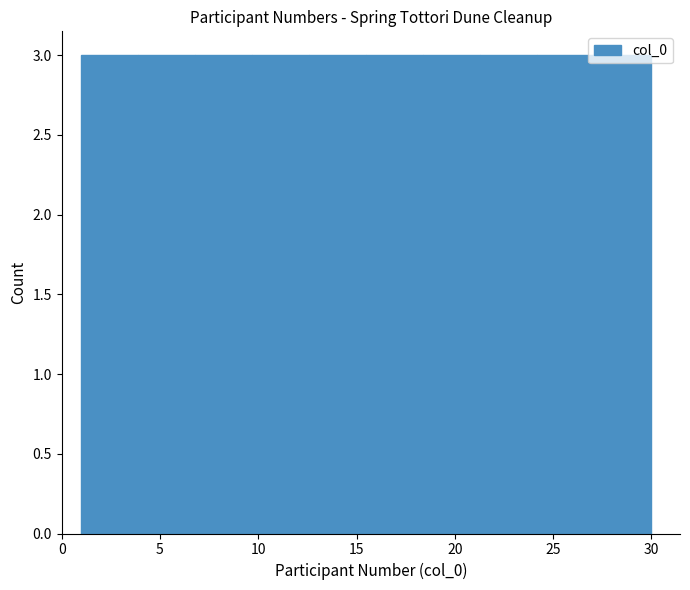

What is the height of the bar covering 18.4 to 21.3 on the x-axis? Neither the bar edges nor the heights are printed on the chart, so give them approximately, as read against the axes.

3